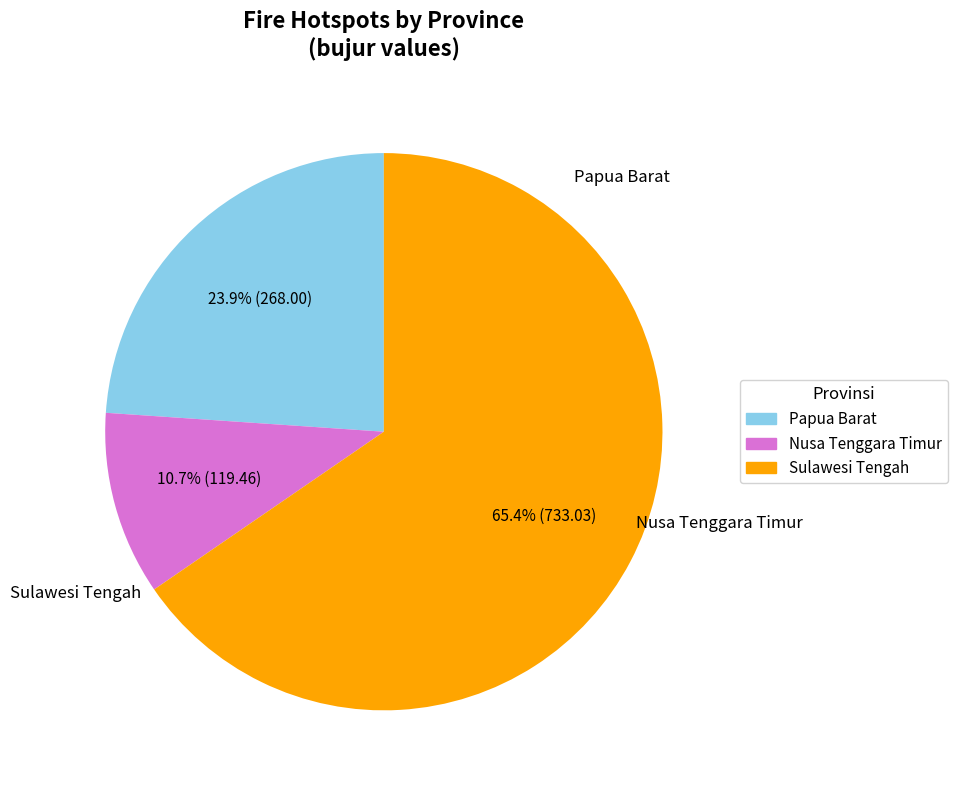

Is there a majority slice in this chart?

Yes